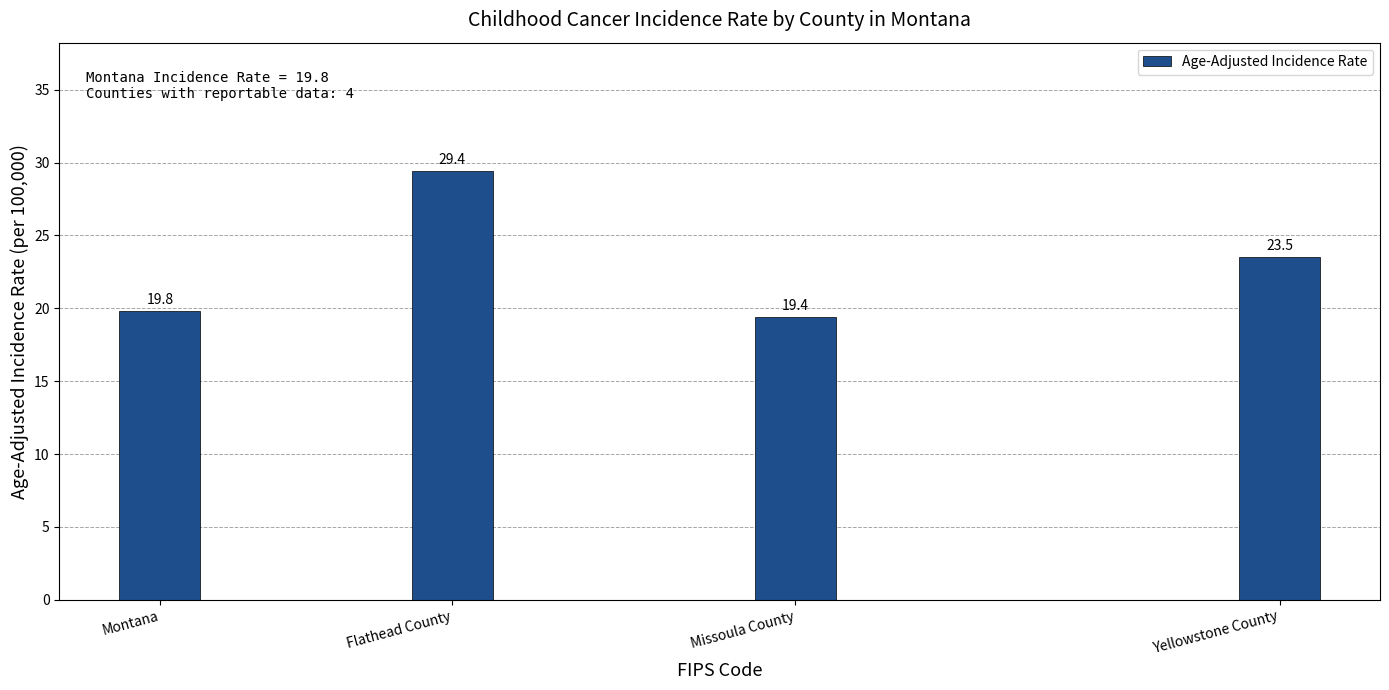

Reading left to right, what are all the values shown in this chart?

Montana=19.8	Flathead County=29.4	Missoula County=19.4	Yellowstone County=23.5